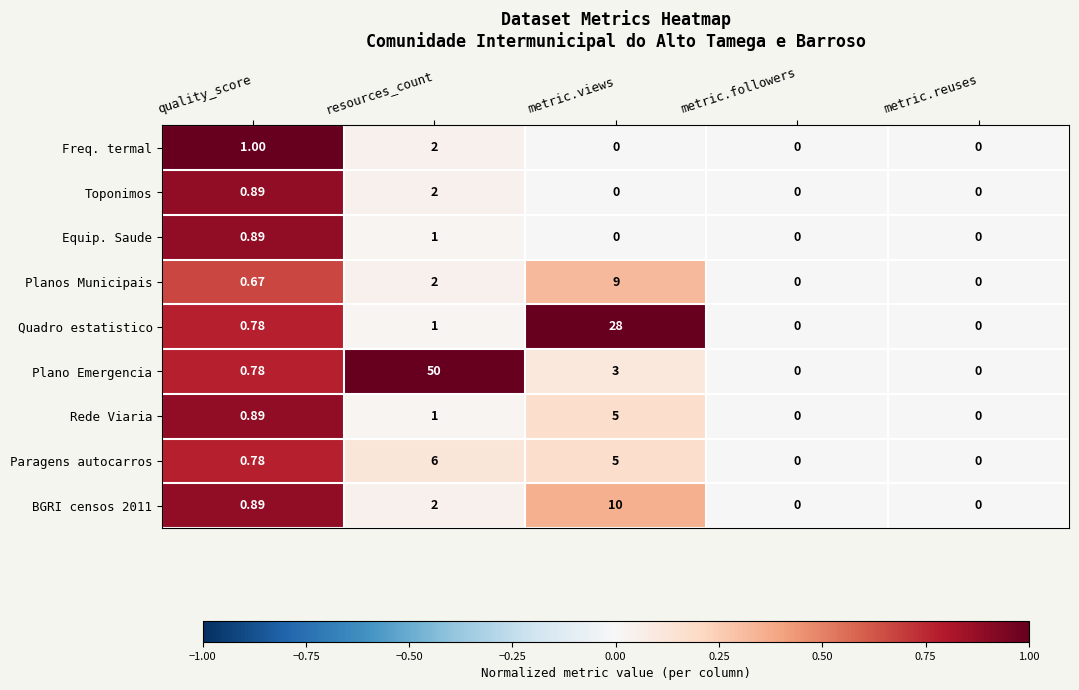

Which series has the widest spread of values?

Plano Emergencia